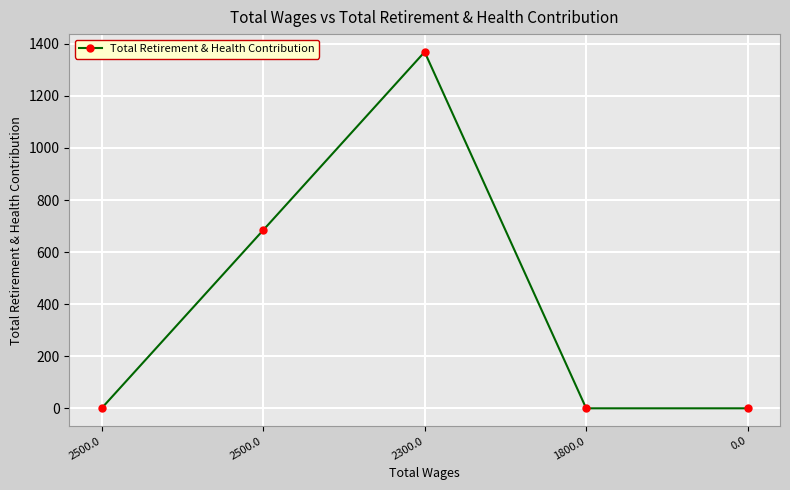

Reading left to right, list all the values displayed in this chart.

0	684	1369	0	0